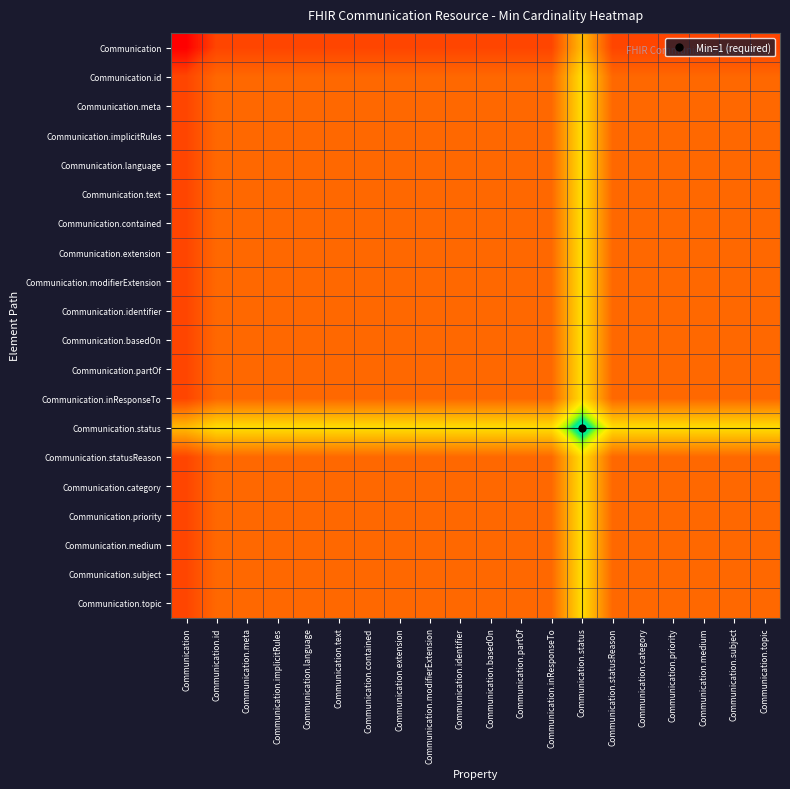

How many data points does each series have?

20